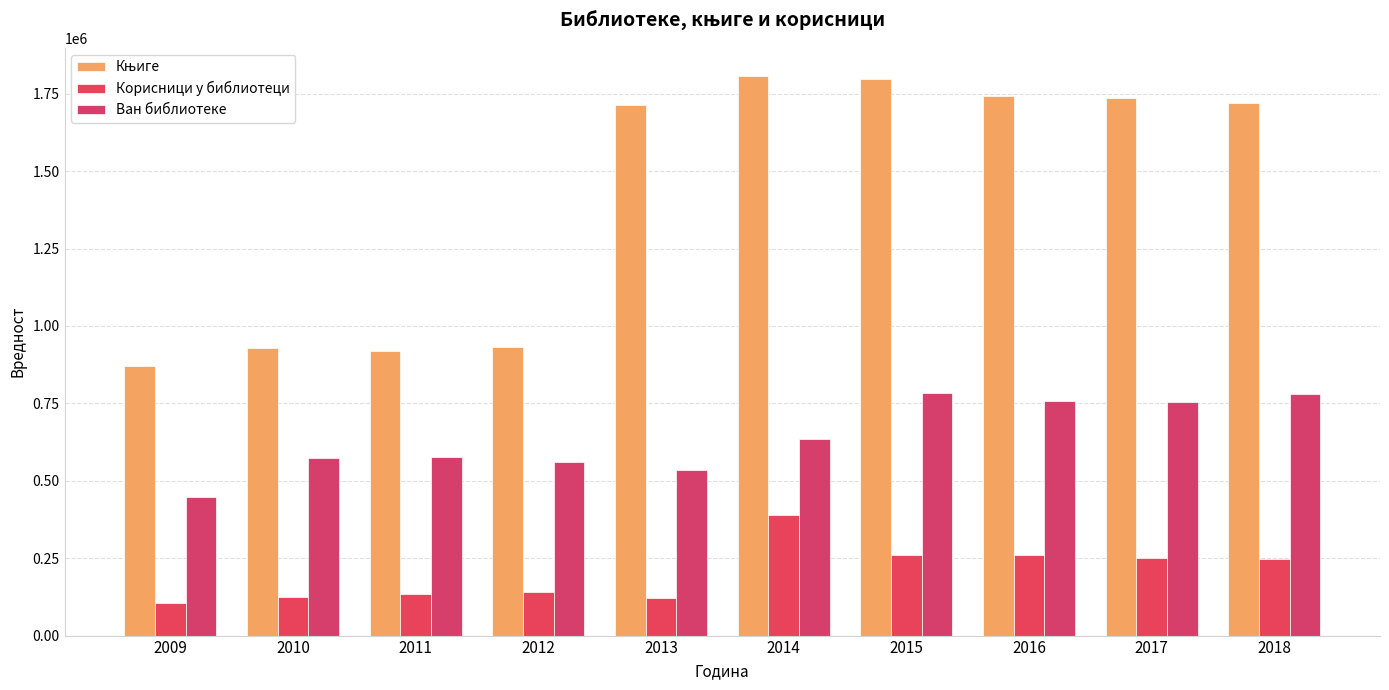

How many bars are there in each group?

3